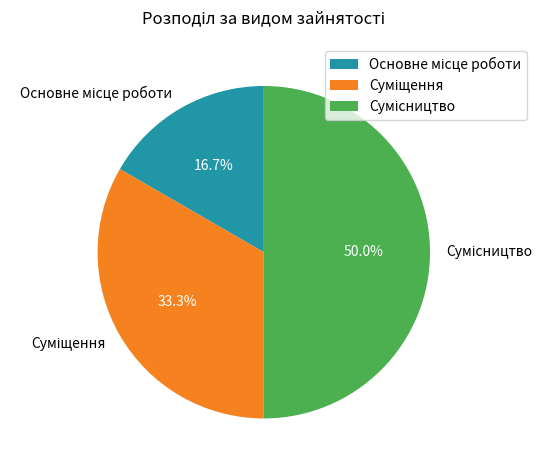

What is the largest slice in the pie chart?

Сумісництво